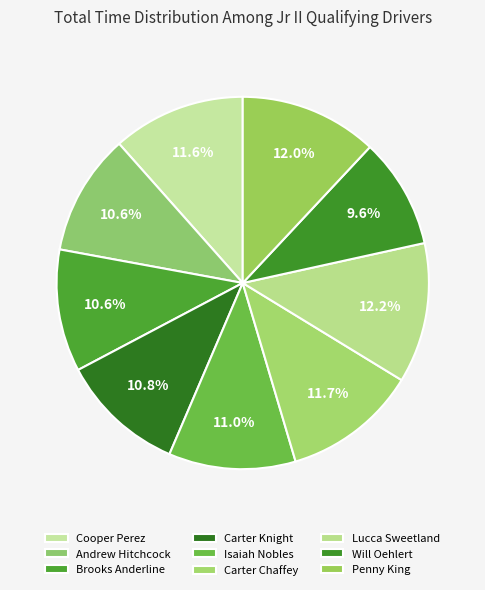

To the nearest percent, what is the difference between the Isaiah Nobles and Carter Chaffey slice percentages?

1%